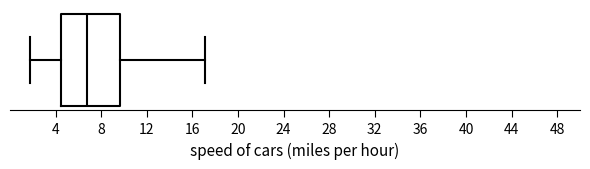

Transcribe this box plot: give where the median line is, the range the box spans, and where the two whiskers end, as read against the x-axis. The values are not printed on the chart, so give them approximately, as read against the axis.

median 6.5, box 4.5 to 9.5, whiskers 2.0 to 17.0